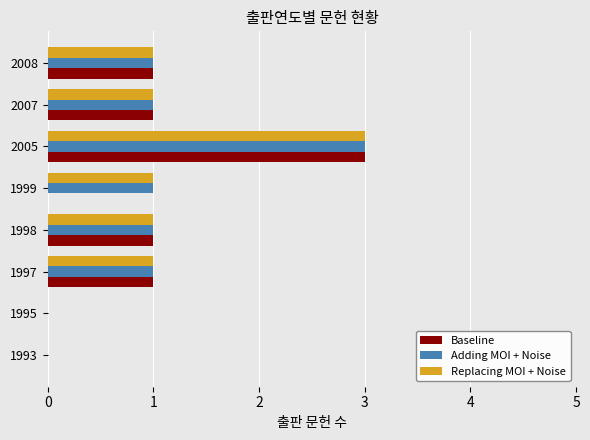

What is the greatest value displayed?

3